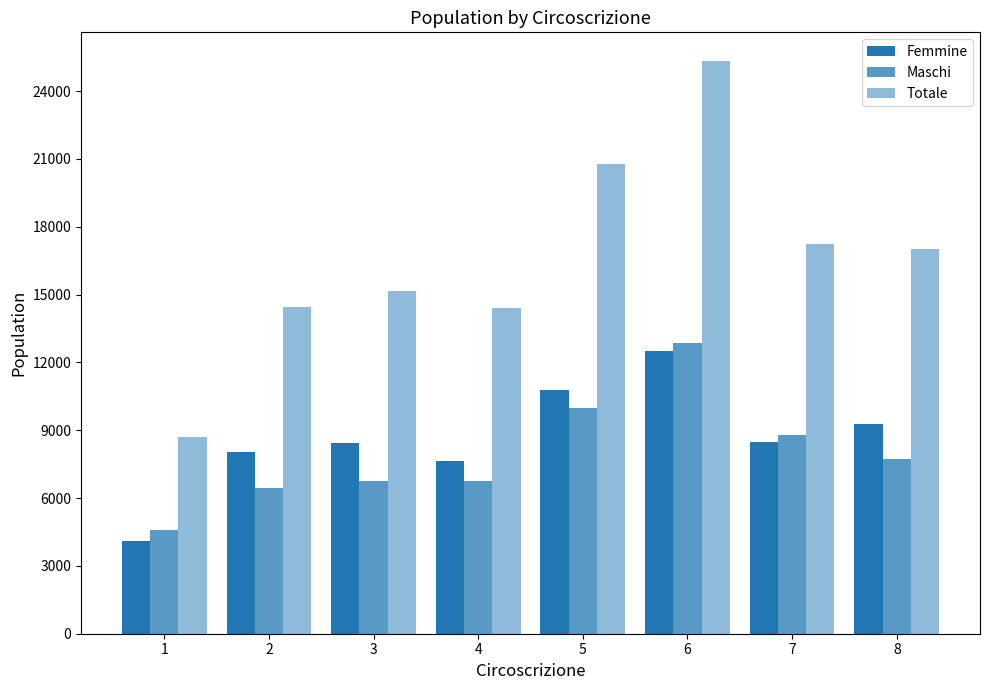

How many groups of bars are there?

8